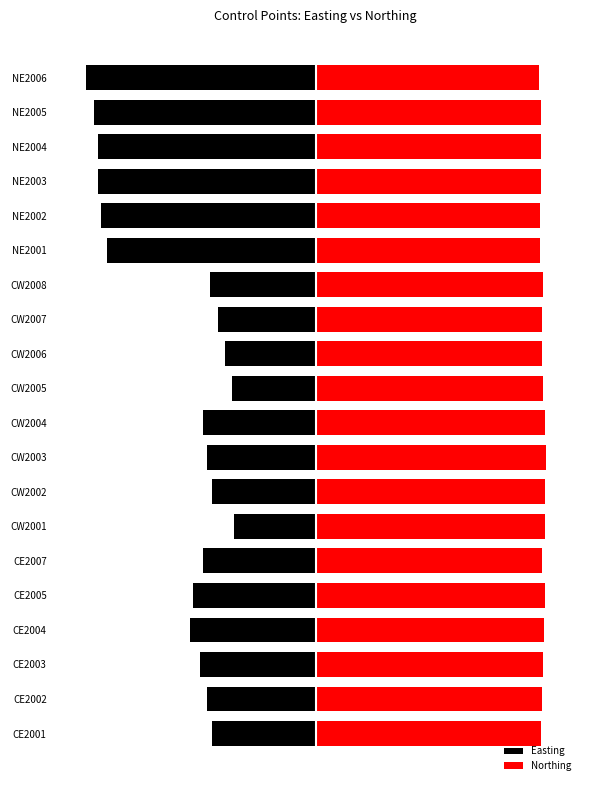

Which series has the widest spread of values?

Easting